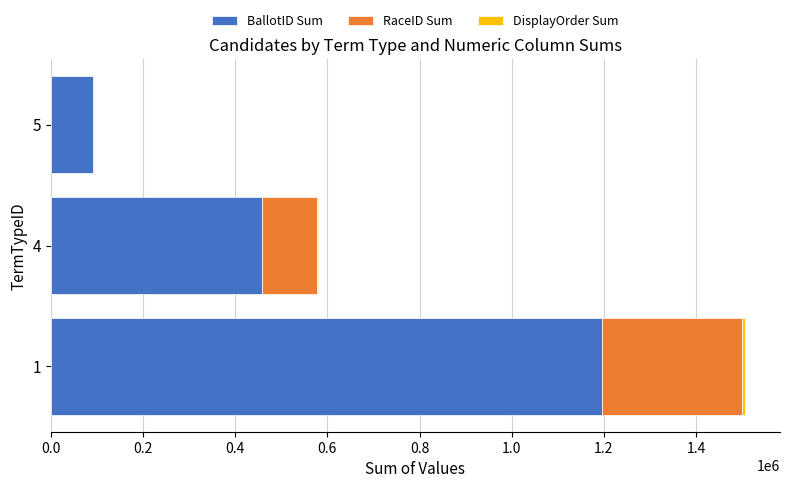

What is the value of the BallotID Sum bar at the 3rd from the left?

92089